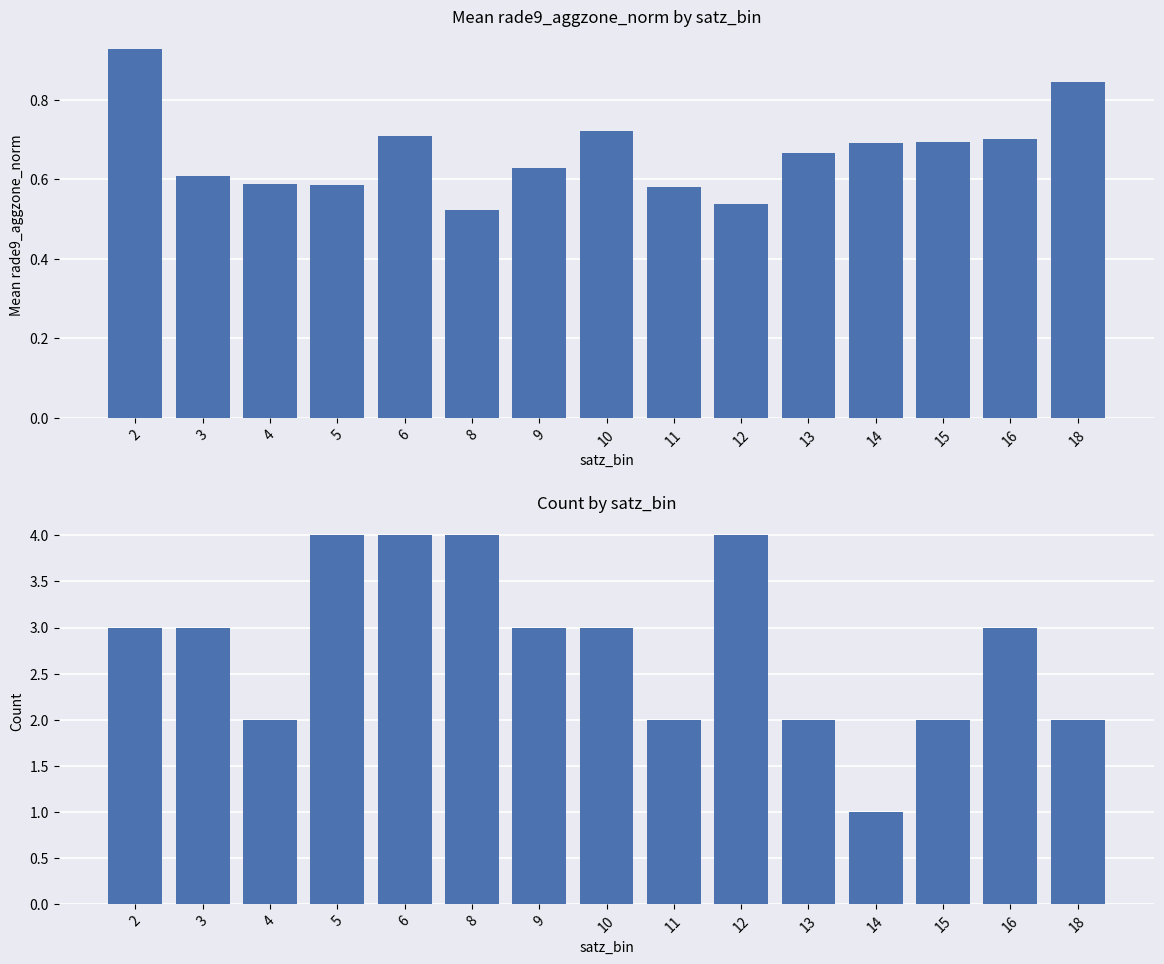

What are all the series names shown in the legend?

mean rade9_aggzone_norm, count